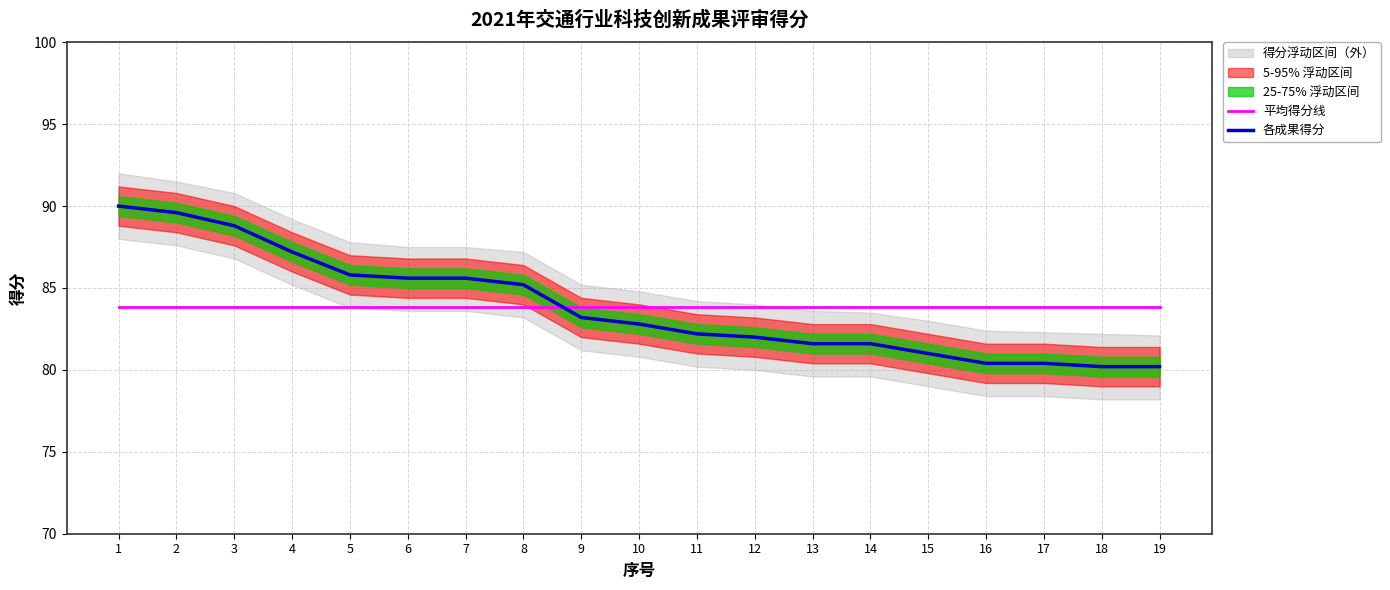

Reading left to right, list all the values displayed in this chart.

平均得分线: 1=83.9	2=83.9	3=83.9	4=83.9	5=83.9	6=83.9	7=83.9	8=83.9	9=83.9	10=83.9	11=83.9	12=83.9	13=83.9	14=83.9	15=83.9	16=83.9	17=83.9	18=83.9	19=83.9
各成果得分: 1=90.0	2=89.6	3=88.8	4=87.2	5=85.8	6=85.6	7=85.6	8=85.2	9=83.2	10=82.8	11=82.2	12=82.0	13=81.6	14=81.6	15=81.0	16=80.4	17=80.4	18=80.2	19=80.2